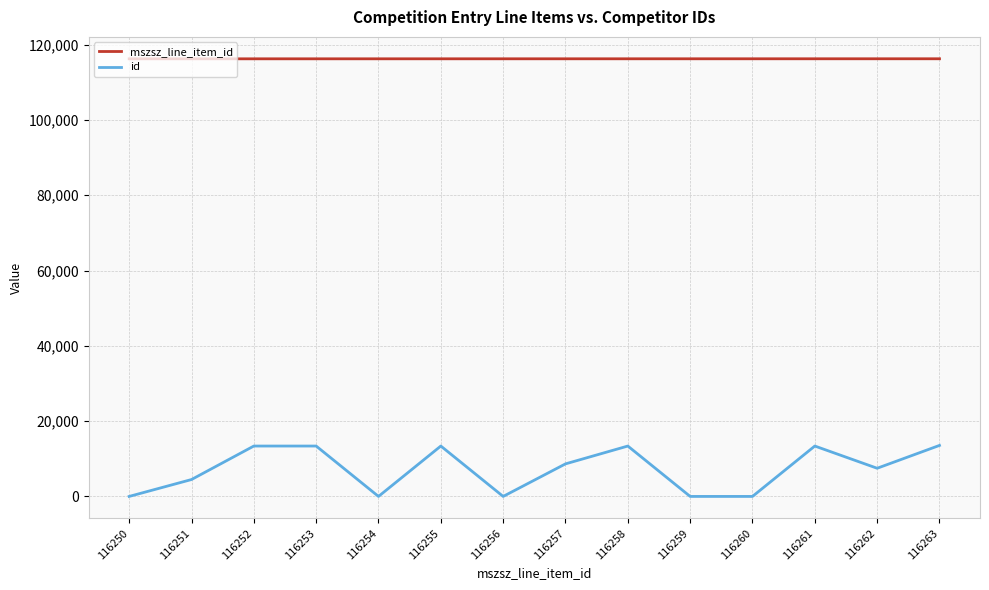

True or false: id and mszsz_line_item_id cross at least once.

False